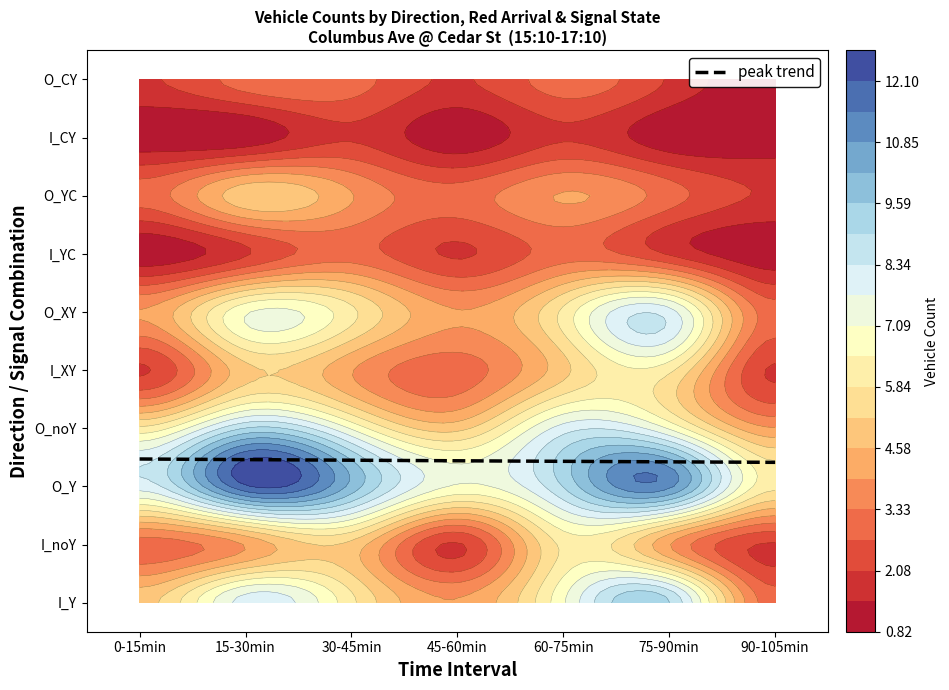

Count the I_noY values in the range 2 to 5.

6